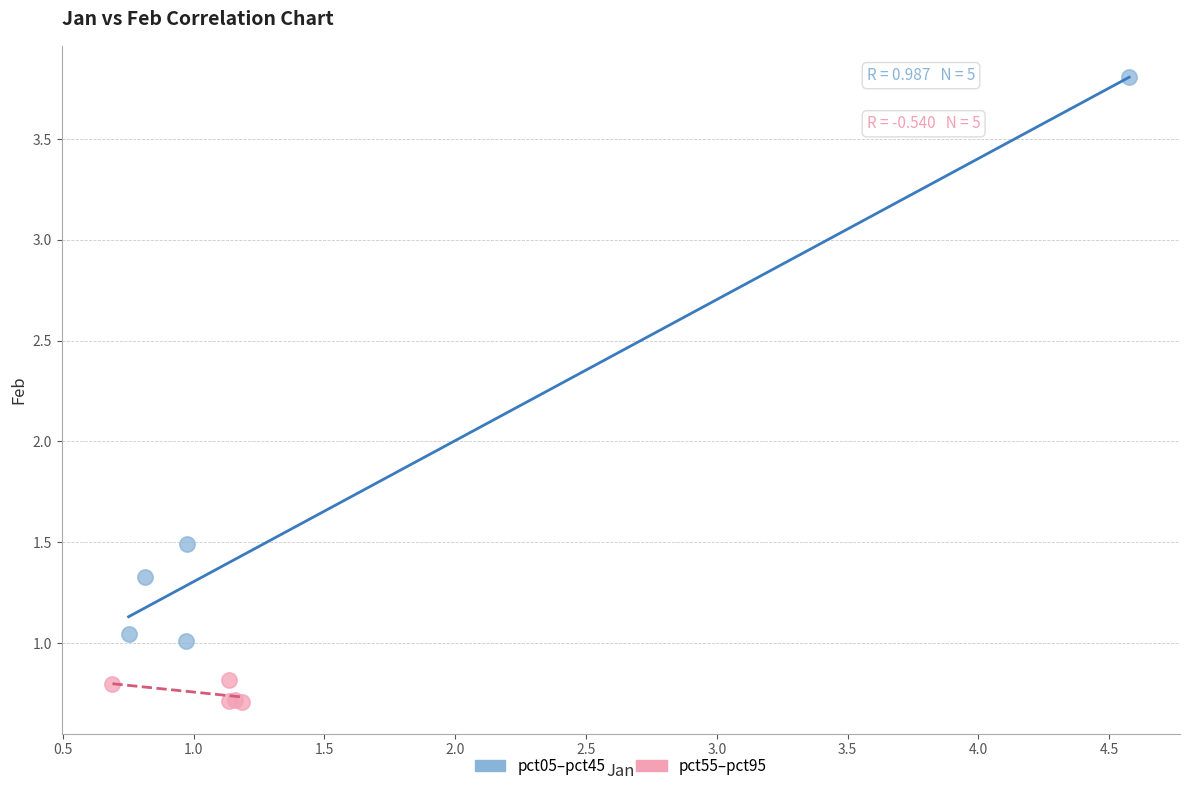

Which series contains the highest Y value?

pct05–pct45